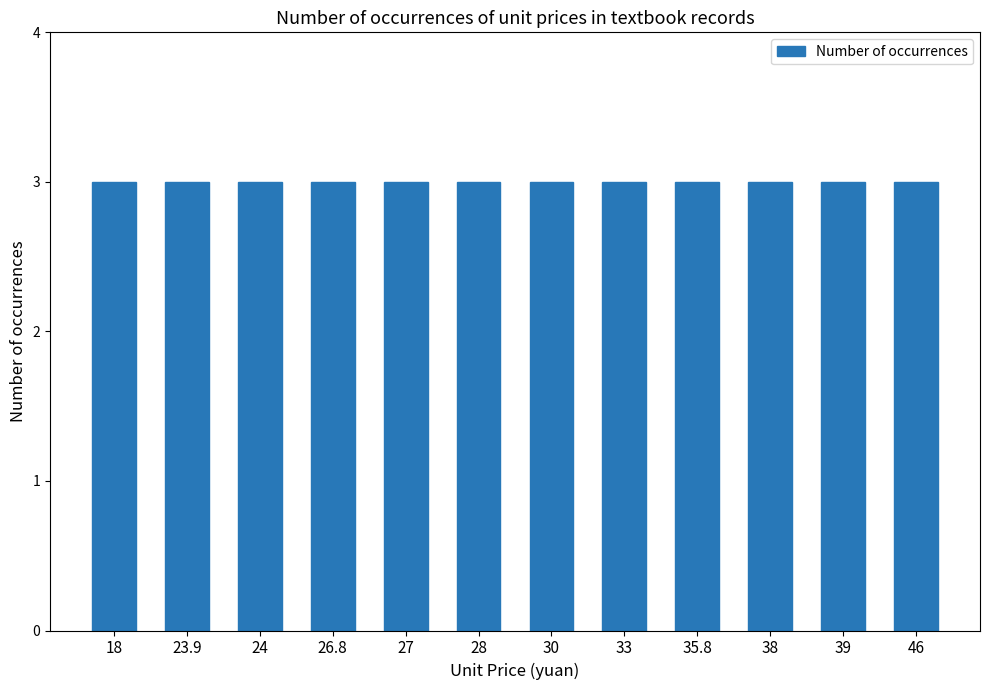

Rank the categories by value from lowest to highest.

18, 23.9, 24, 26.8, 27, 28, 30, 33, 35.8, 38, 39, 46